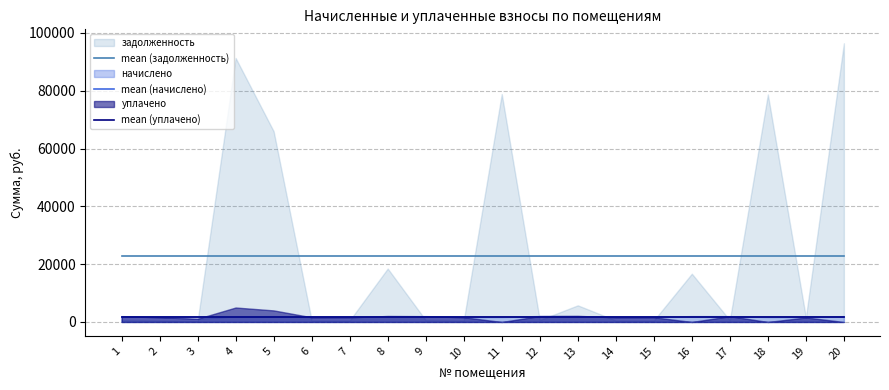

Between 19 and 5, which is larger?

19